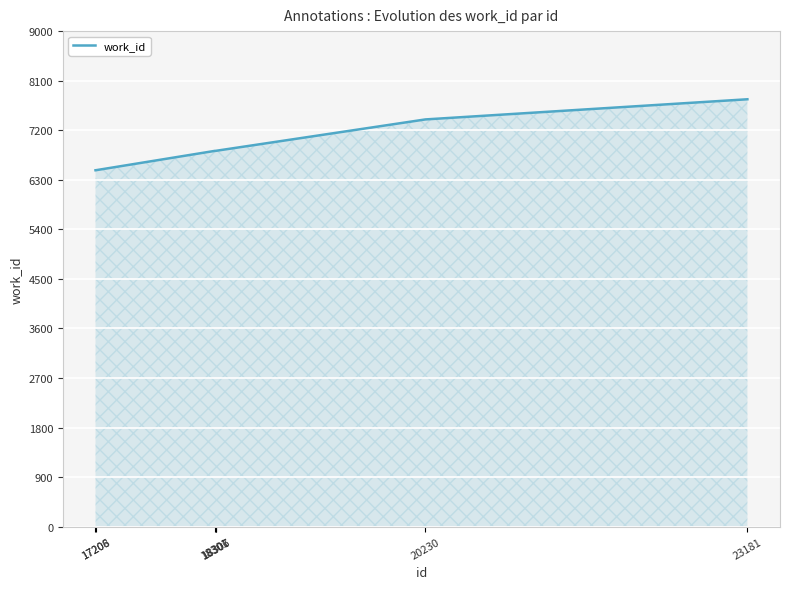

What is the greatest value displayed?

7762